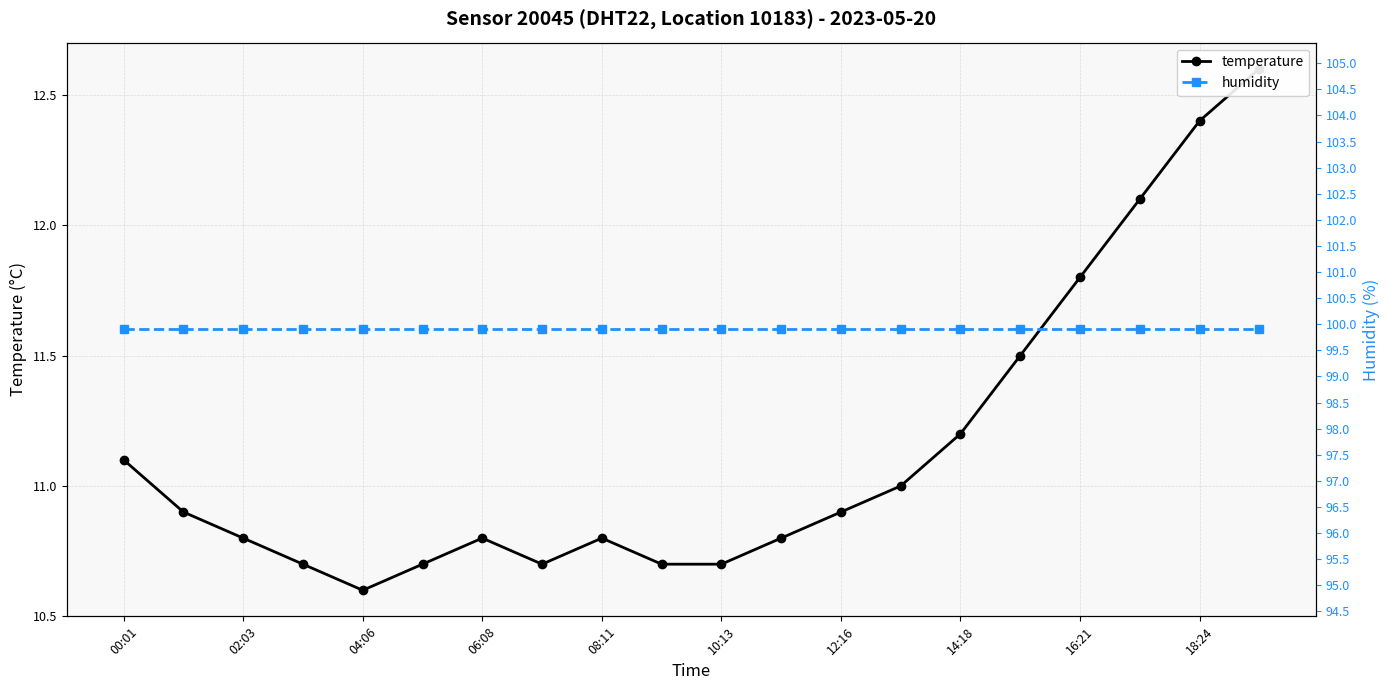

Reading left to right, extract all data points from this chart.

temperature: 11.1	10.9	10.8	10.7	10.6	10.7	10.8	10.7	10.8	10.7	10.7	10.8	10.9	11.0	11.2	11.5	11.8	12.1	12.4	12.6
humidity: 99.9	99.9	99.9	99.9	99.9	99.9	99.9	99.9	99.9	99.9	99.9	99.9	99.9	99.9	99.9	99.9	99.9	99.9	99.9	99.9